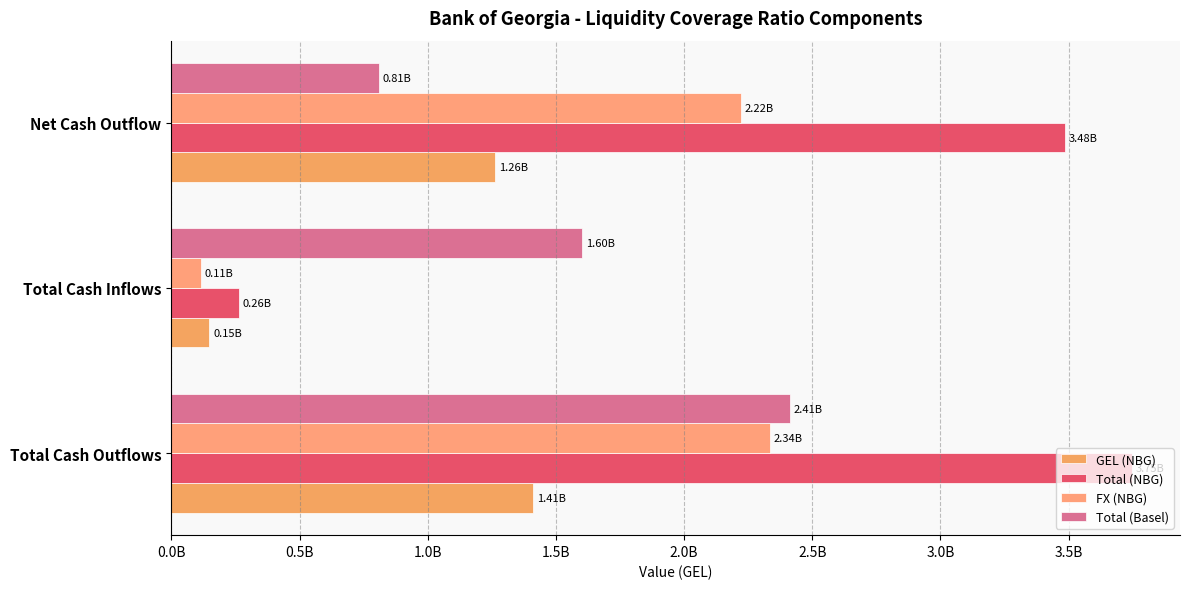

What is the difference between the second highest and minimum values in the Total (Basel) series?

792272048.2